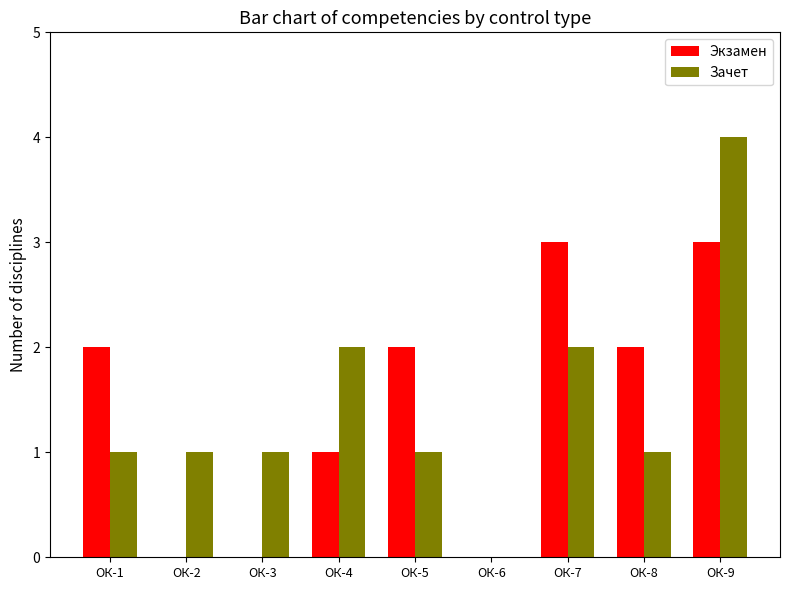

What is the greatest value displayed?

4